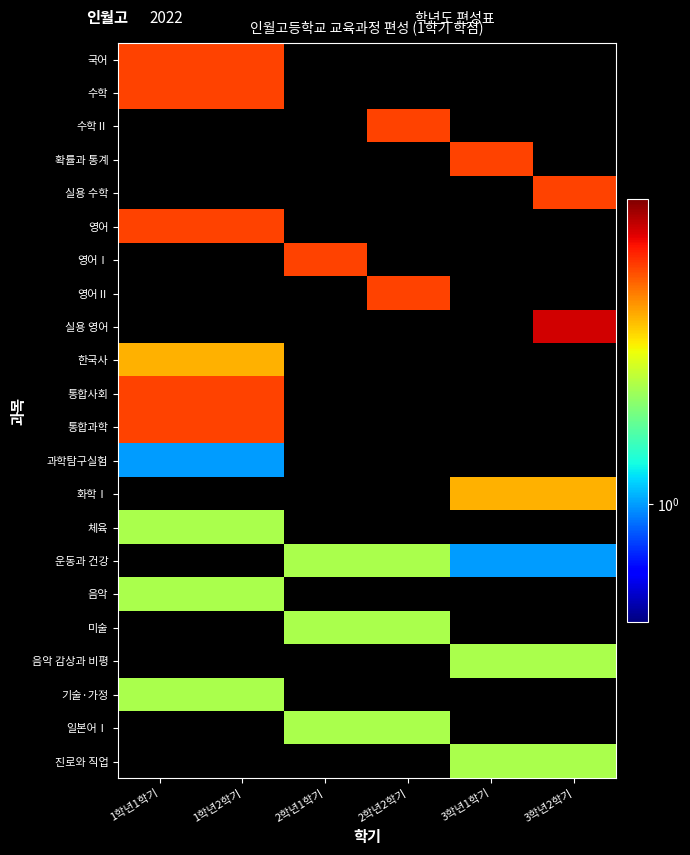

Which has a higher value, 3학년1학기 or 2학년1학기?

2학년1학기